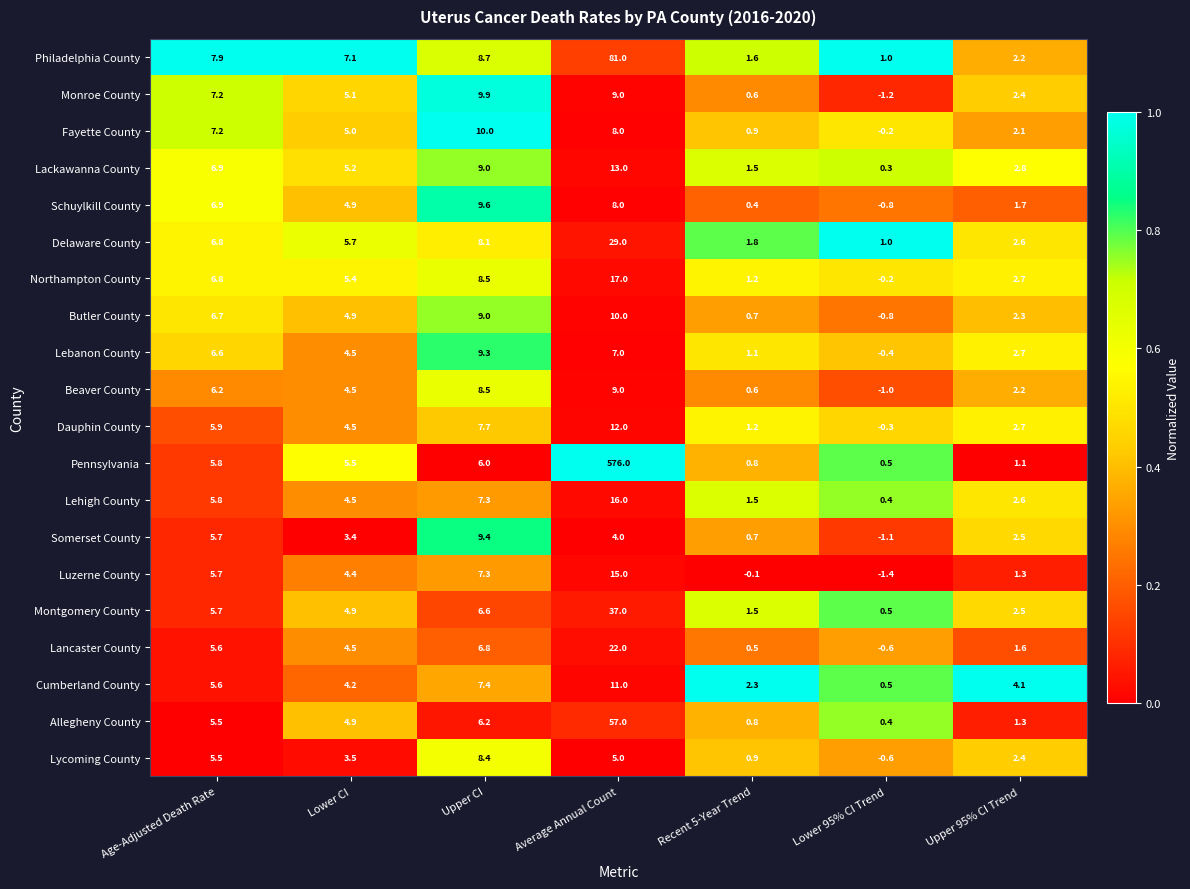

True or false: Lancaster County has a value of 1.6 at Upper 95% CI Trend.

True